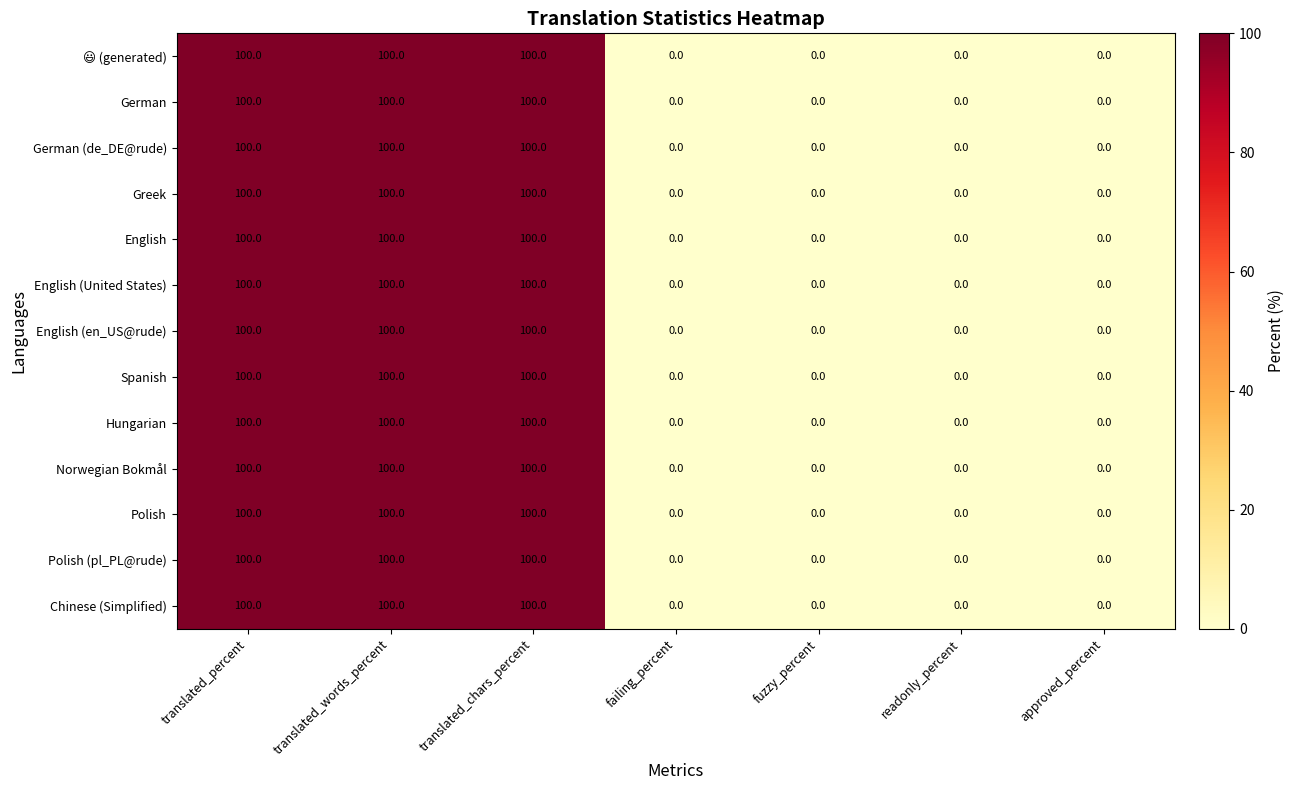

True or false: Polish has a value of 158 at translated_words_percent.

False